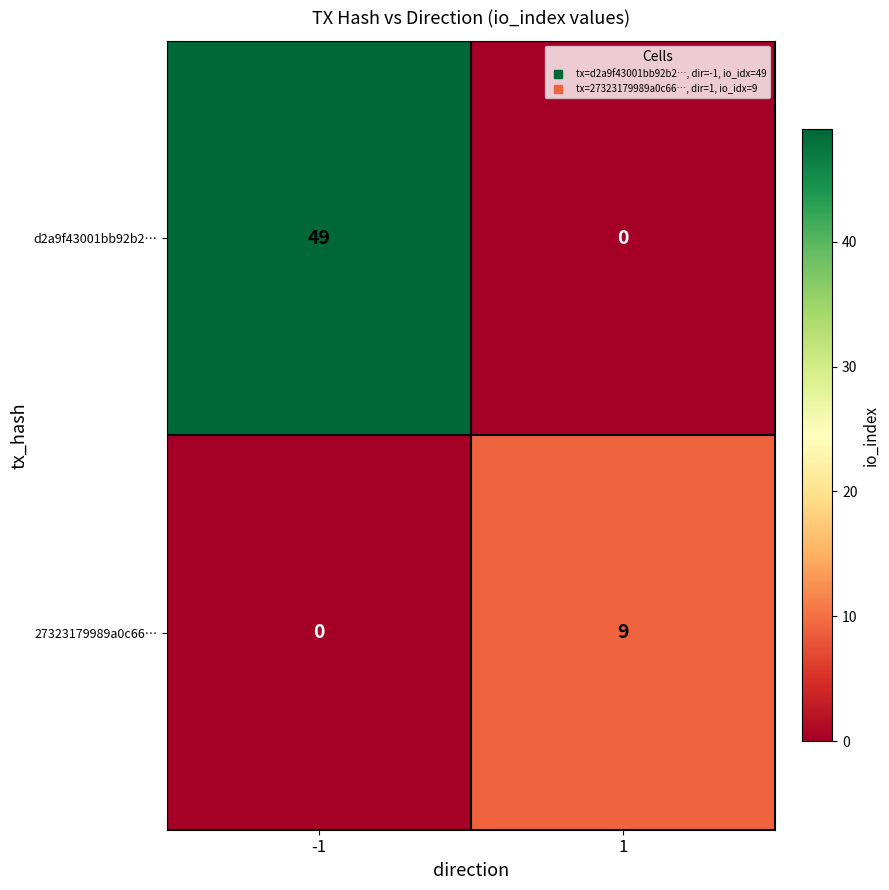

List the labels in order of 27323179989a0c66… value, largest first.

1, -1